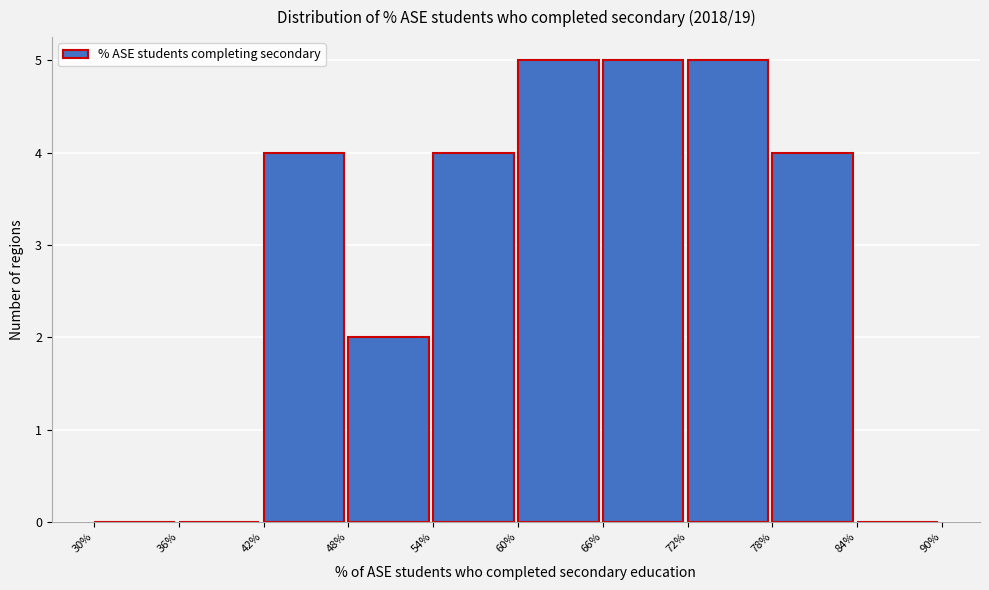

Reading left to right, extract all data points from this chart.

30%=0	36%=0	42%=4	48%=2	54%=4	60%=5	66%=5	72%=5	78%=4	84%=0